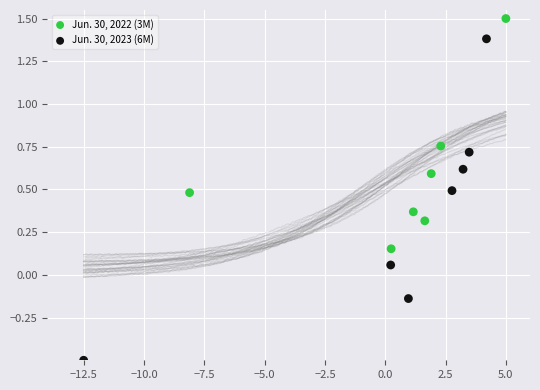

Which series contains the lowest Y value?

Jun. 30, 2023 (6M)